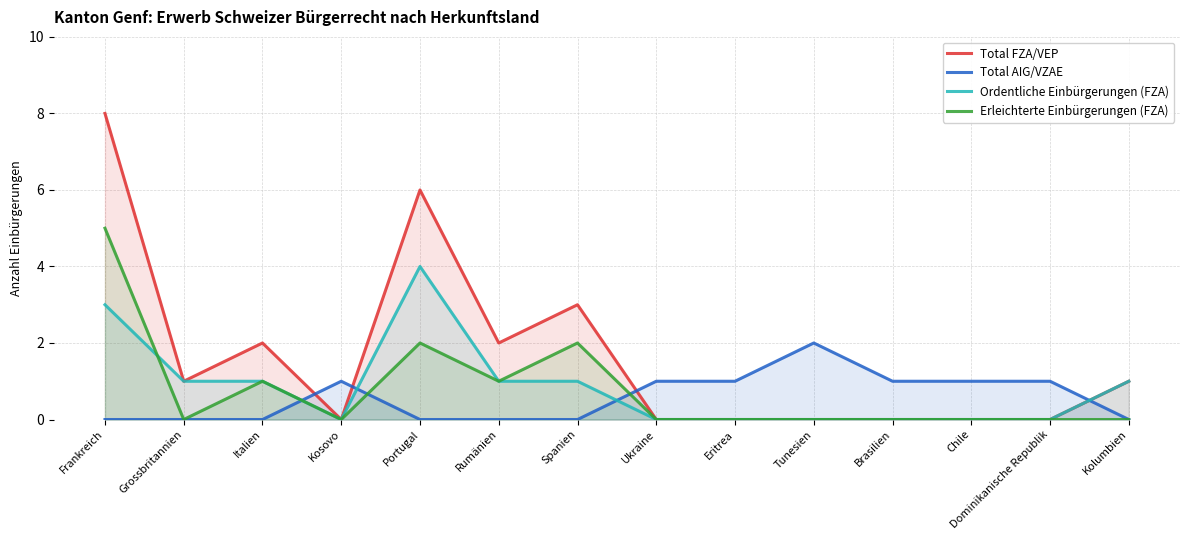

True or false: Total AIG/VZAE has a value of 1 at Portugal.

False